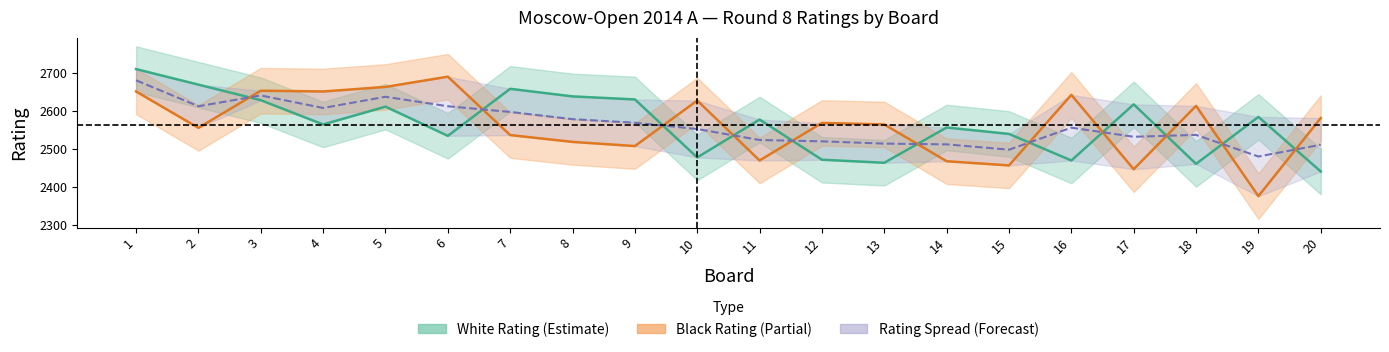

How many data points in White Rating (Estimate) are above 2577?

9